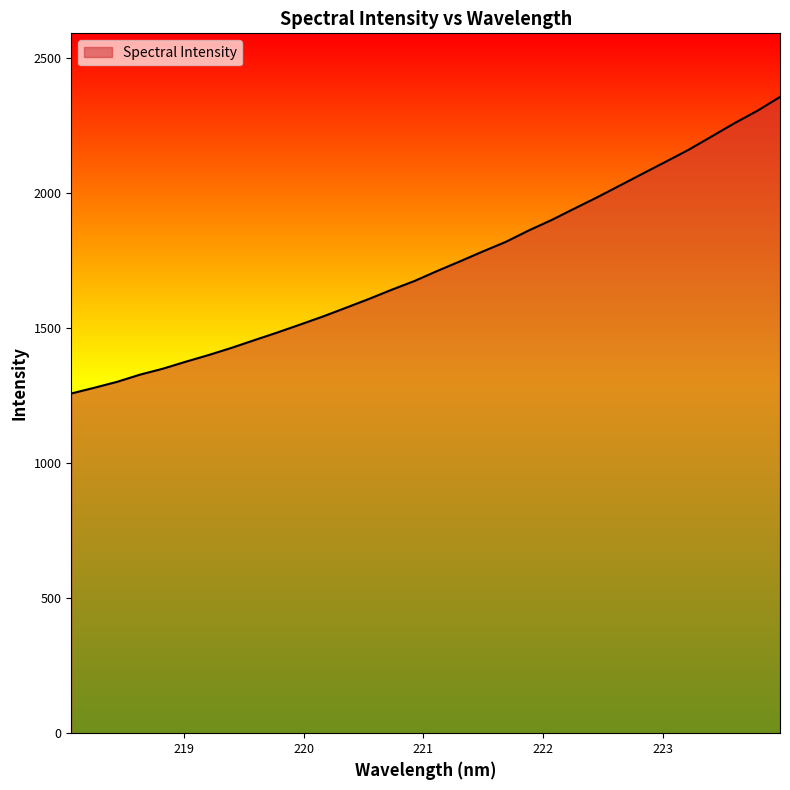

What is the smallest value displayed?

1257.5